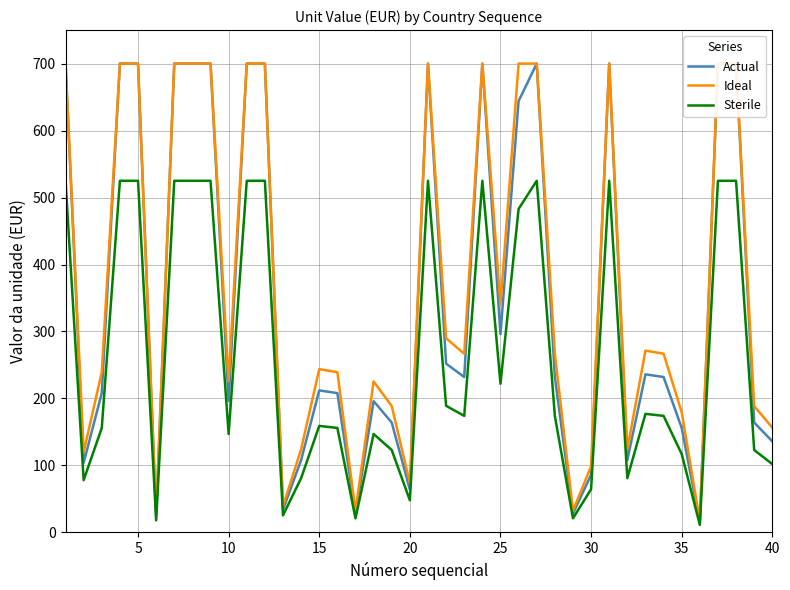

What is the difference between the maximum and minimum values in the Sterile series?

513.8